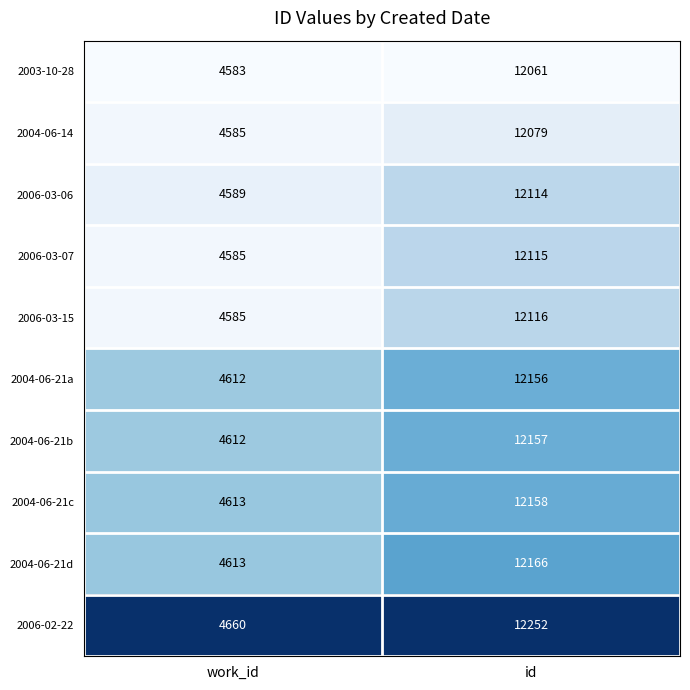

At which category is the sum across all series the highest?

id